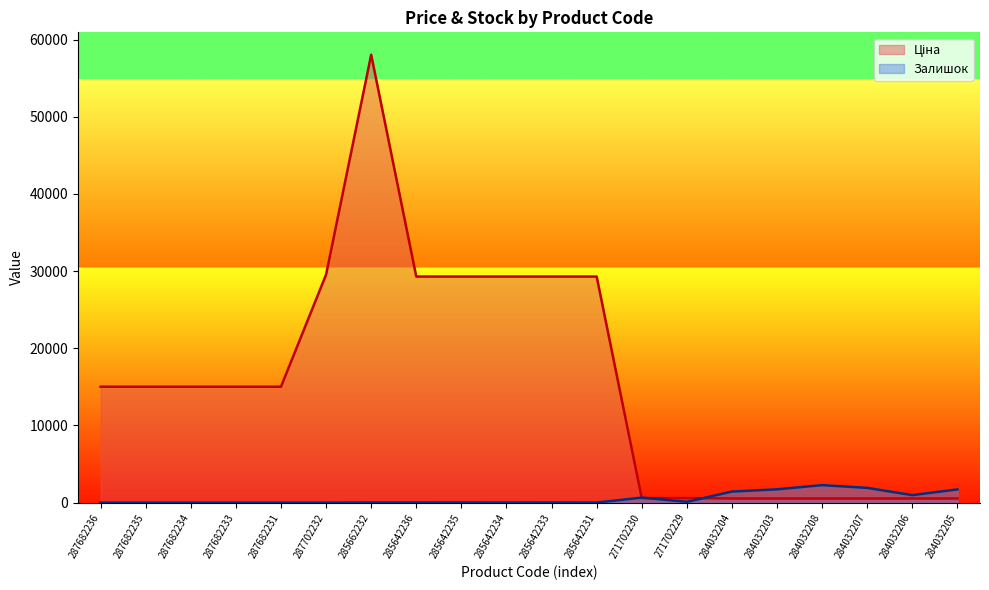

What is the value of the Залишок point at the 16th from the left?

1721.0